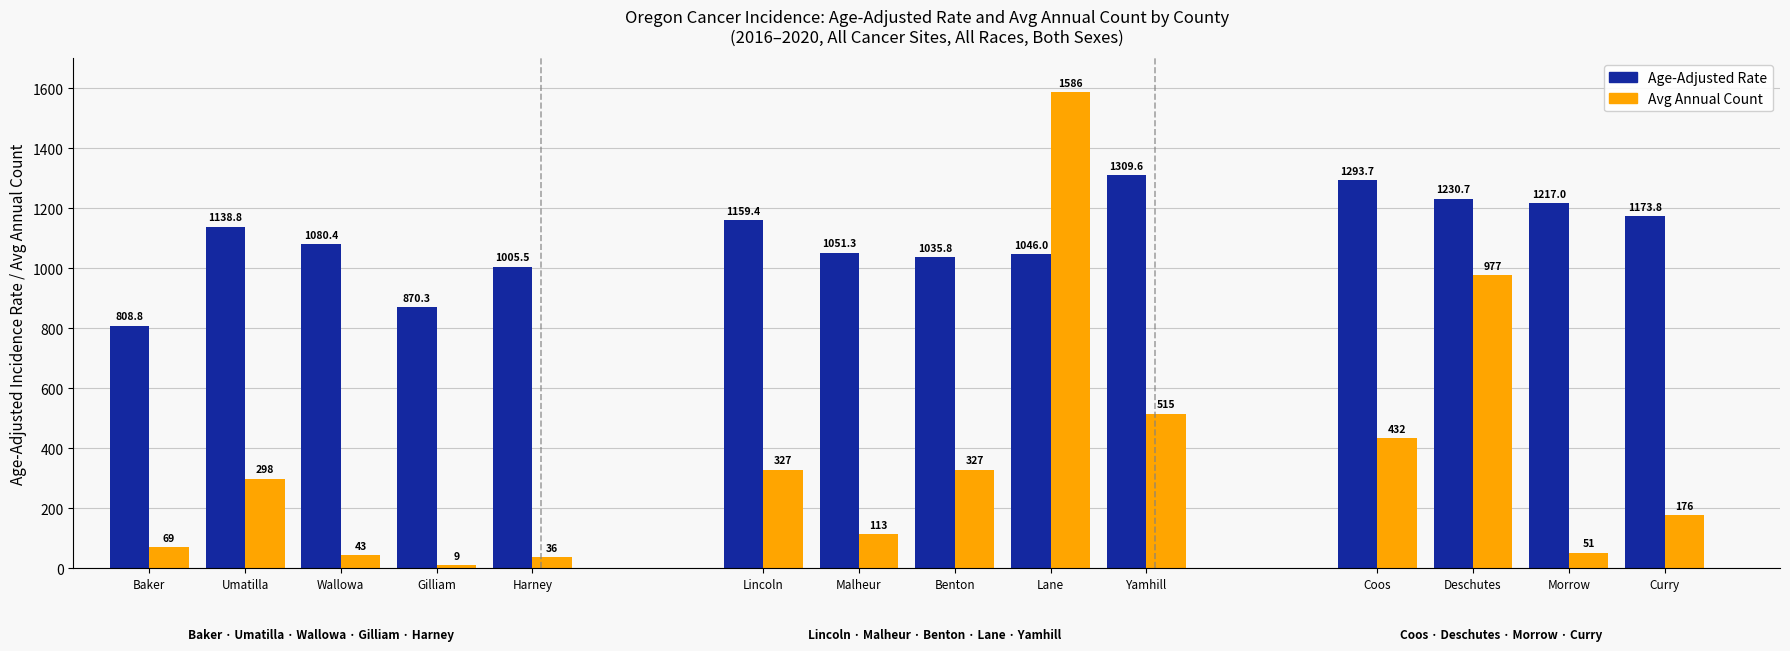

What position from the right is Umatilla?

13